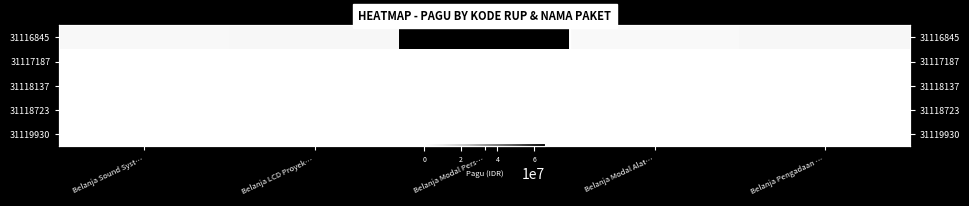

At how many categories does at least one series exceed 27839150?

1